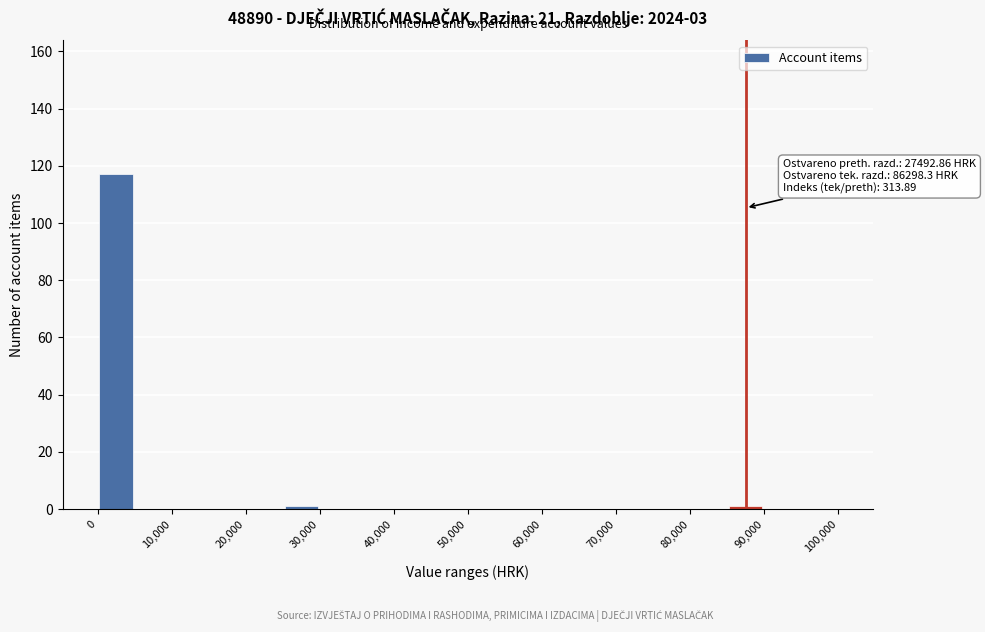

Which range on the x-axis has the tallest bar?

0 to 5000